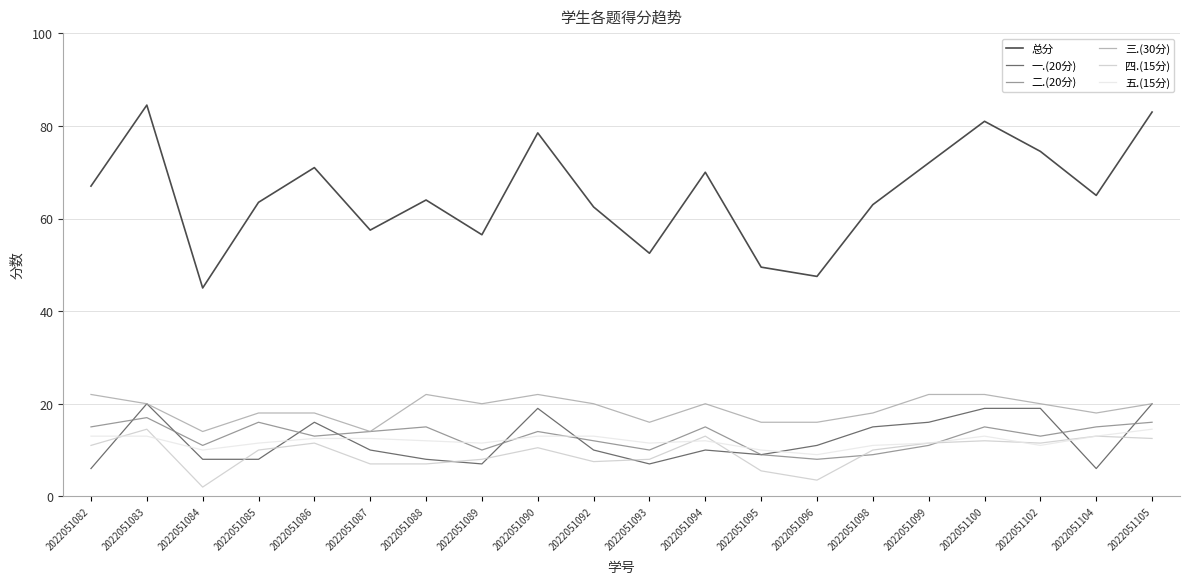

Reading left to right, list all the values displayed in this chart.

总分: 67.0	84.5	45.0	63.5	71.0	57.5	64.0	56.5	78.5	62.5	52.5	70.0	49.5	47.5	63.0	72.0	81.0	74.5	65.0	83.0
一.(20分): 6.0	20.0	8.0	8.0	16.0	10.0	8.0	7.0	19.0	10.0	7.0	10.0	9.0	11.0	15.0	16.0	19.0	19.0	6.0	20.0
二.(20分): 15.0	17.0	11.0	16.0	13.0	14.0	15.0	10.0	14.0	12.0	10.0	15.0	9.0	8.0	9.0	11.0	15.0	13.0	15.0	16.0
三.(30分): 22.0	20.0	14.0	18.0	18.0	14.0	22.0	20.0	22.0	20.0	16.0	20.0	16.0	16.0	18.0	22.0	22.0	20.0	18.0	20.0
四.(15分): 11.0	14.5	2.0	10.0	11.5	7.0	7.0	8.0	10.5	7.5	8.0	13.0	5.5	3.5	10.0	11.5	12.0	11.5	13.0	12.5
五.(15分): 13.0	13.0	10.0	11.5	12.5	12.5	12.0	11.5	13.0	13.0	11.5	12.0	10.0	9.0	11.0	11.5	13.0	11.0	13.0	14.5